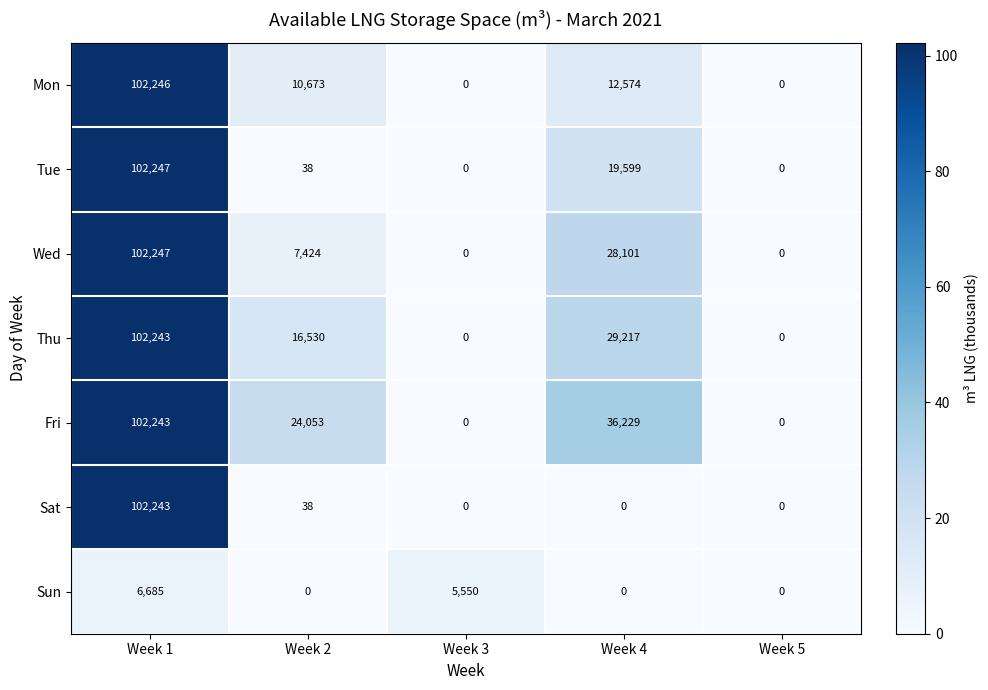

What is the maximum value shown in the chart?

102247